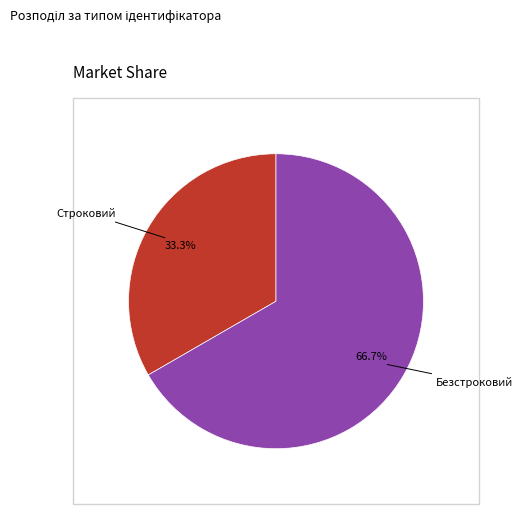

Is there any slice that represents more than half of the pie?

Yes